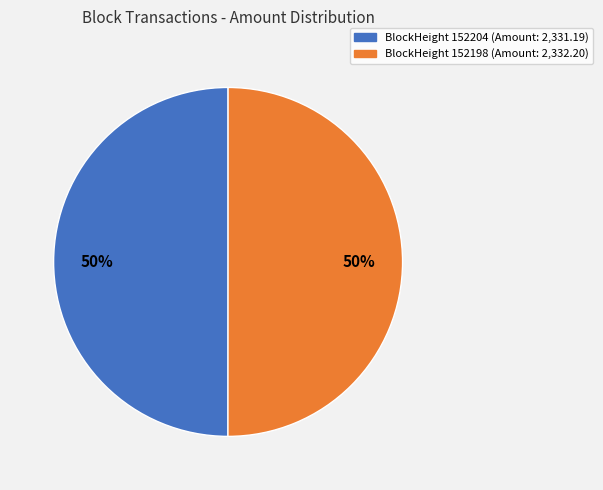

Count the number of slices in the pie.

2